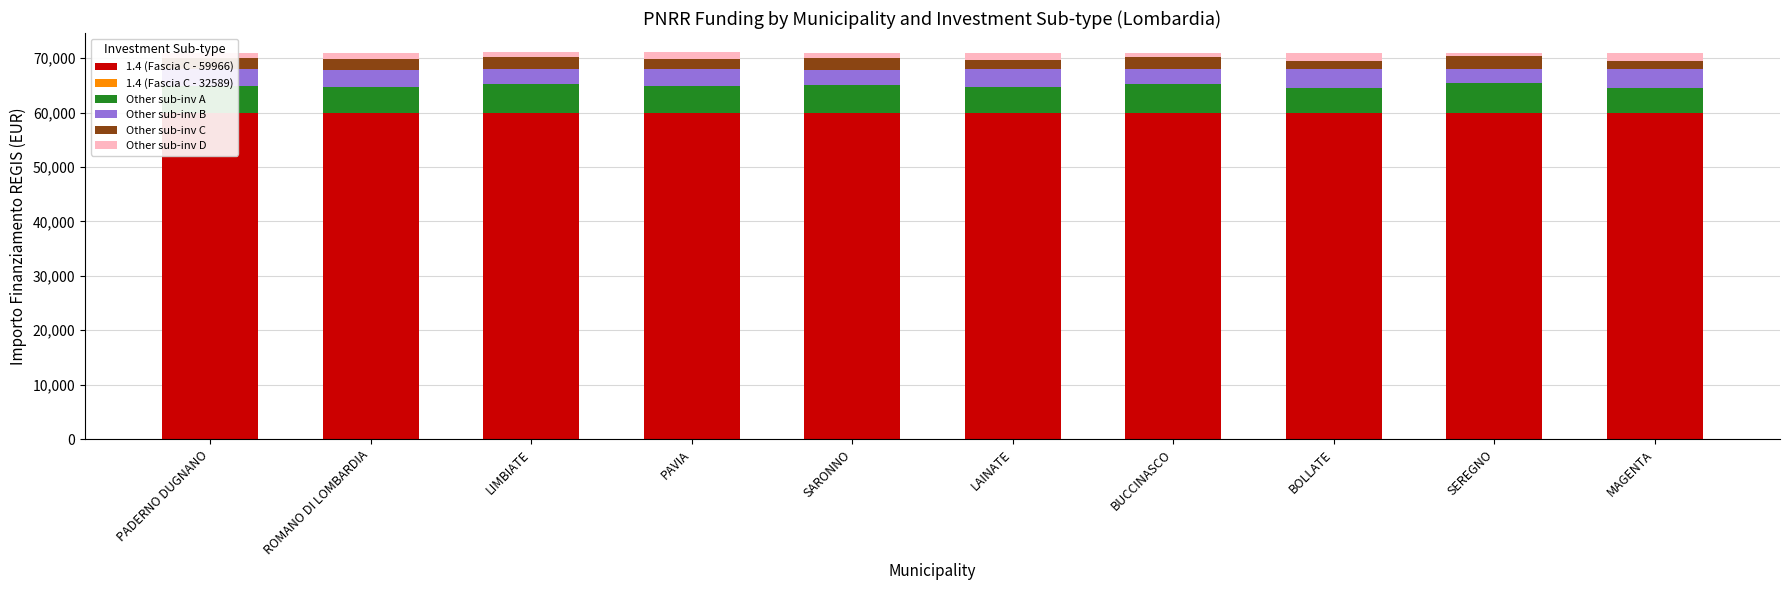

The Other sub-inv D series shows 800 at SARONNO. True or false?

True